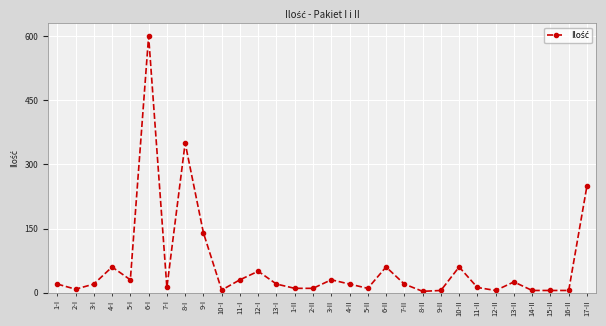

What is the change in value from 1-II to 6-II?

+50